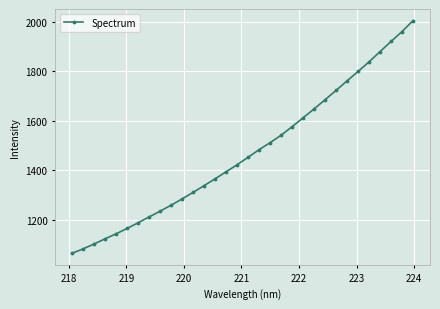

True or false: the data has more than 2 interior local peaks.

False